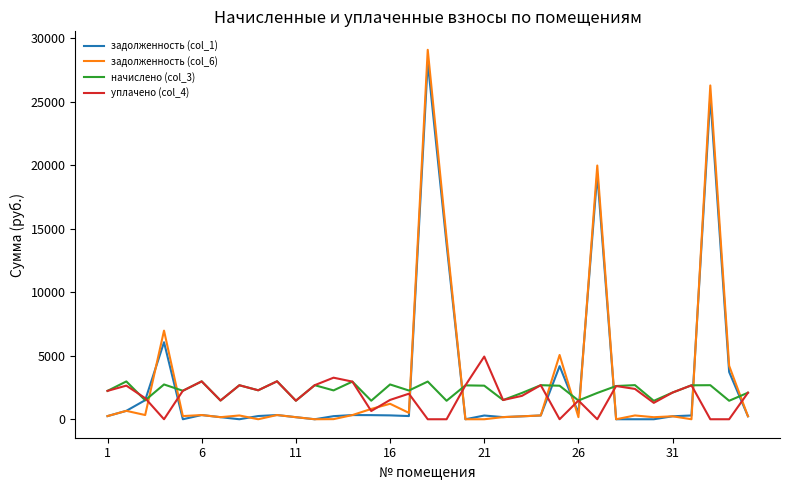

What is the greatest value displayed?

29073.8